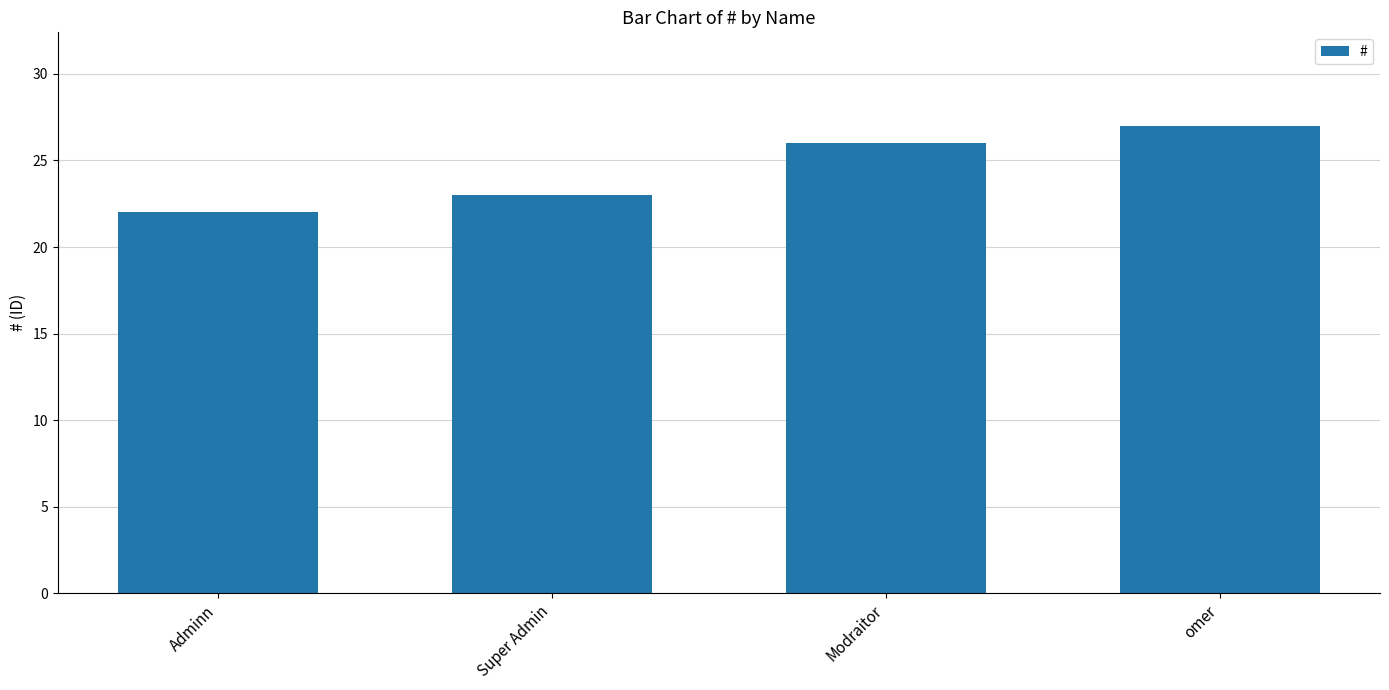

What is the approximate value at Adminn?

22